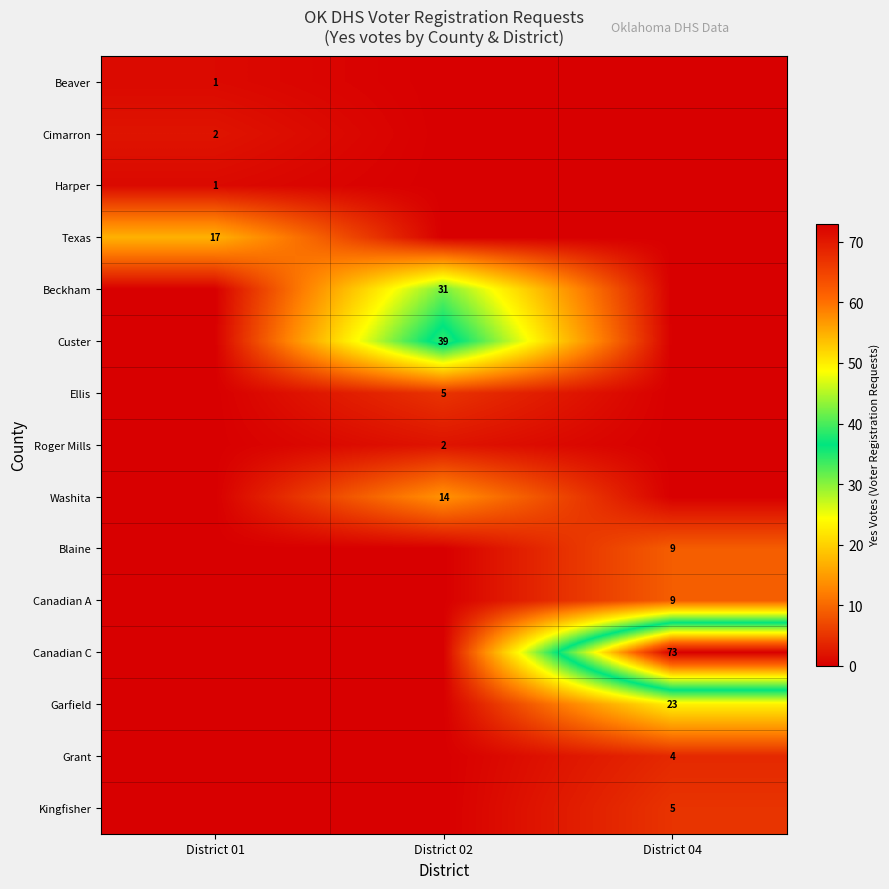

Is the value of Washita at District 02 greater than the value of Beckham at District 02?

No